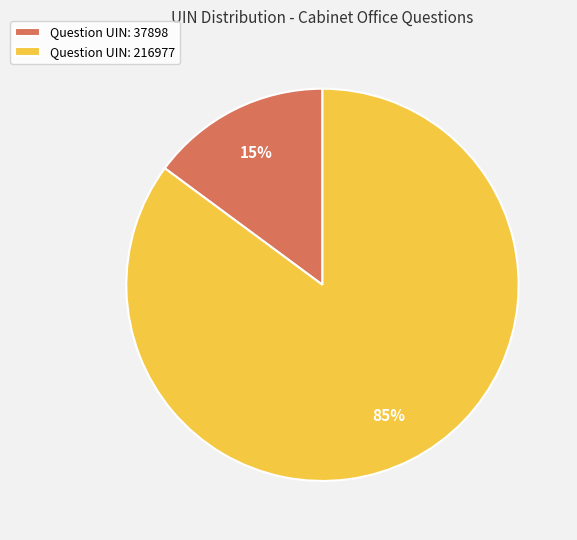

Which slice is the largest?

Question UIN: 216977